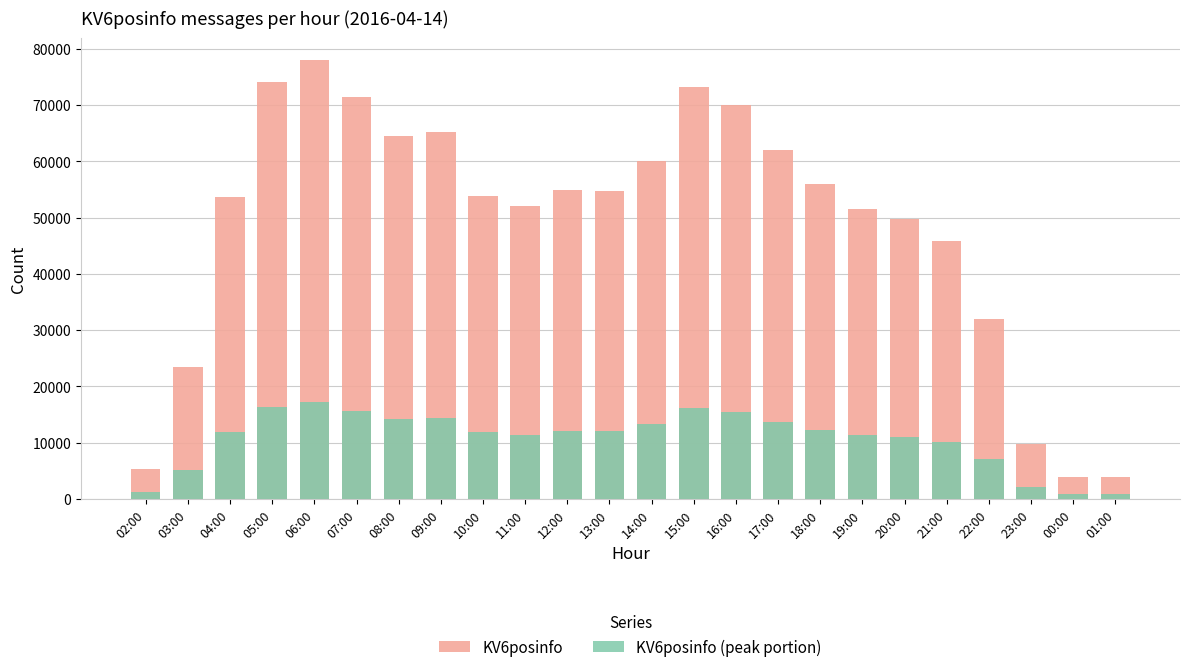

Reading left to right, list all the values displayed in this chart.

KV6posinfo: 5291	23435	53732	74126	78060	71353	64544	65158	53808	51980	54970	54771	60104	73203	70057	61921	55906	51467	49673	45745	32004	9658	3925	3849
KV6posinfo (peak portion): 1164	5155	11821	16307	17173	15697	14199	14334	11837	11435	12093	12049	13222	16104	15412	13622	12299	11322	10928	10063	7040	2124	863	846